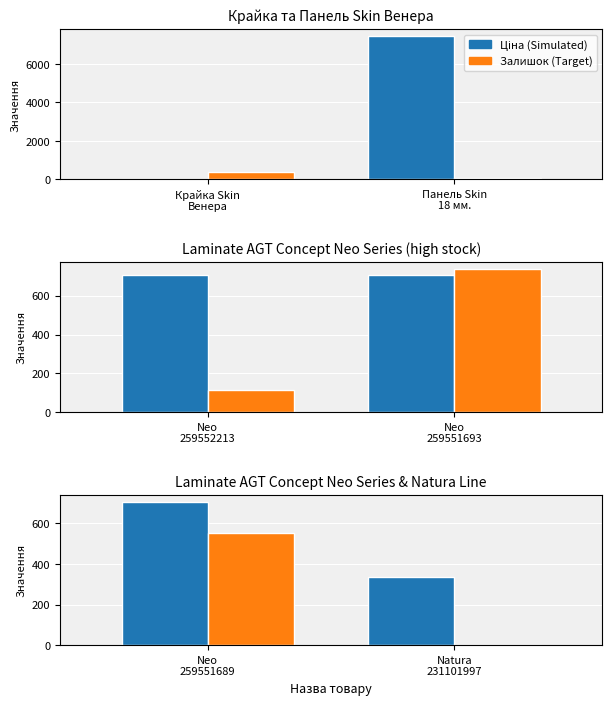

The value of Залишок at Natura 231101997 is 0.0. True or false?

True